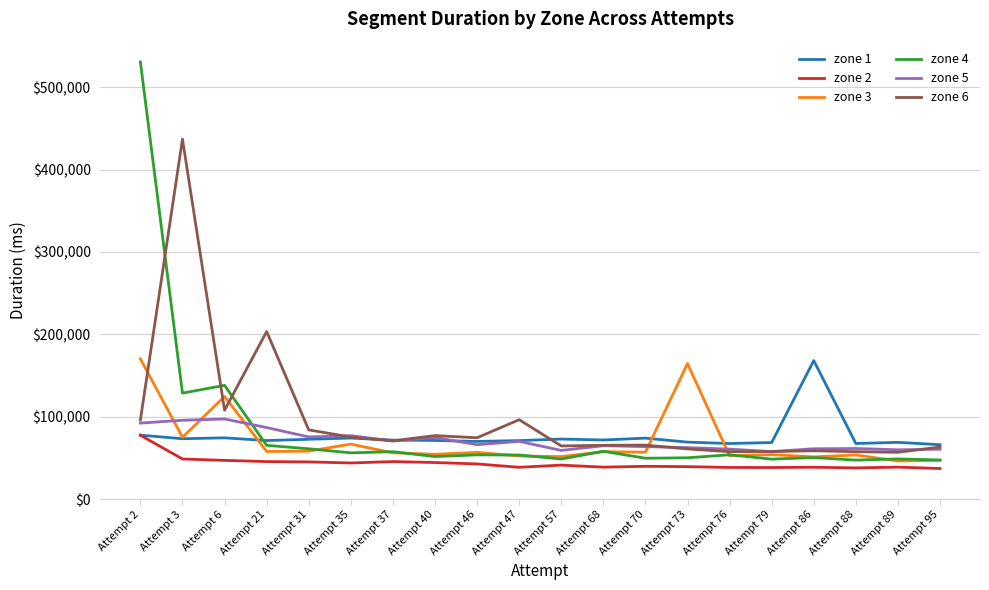

Which series changed the most between Attempt 2 and Attempt 89?

zone 4